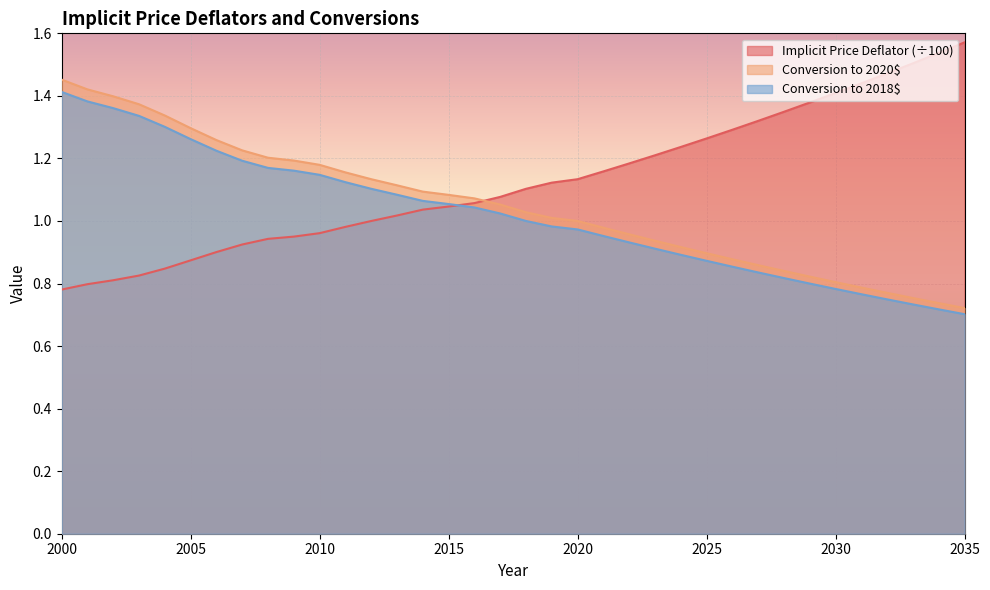

What is the sum of the Conversion to 2020$ values at 2029 and 2020?

1.8